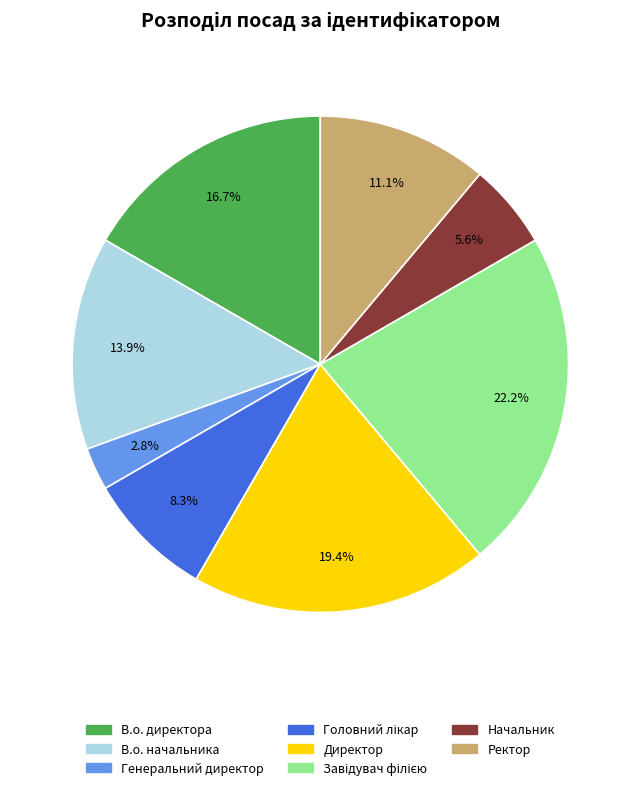

Is there a majority slice in this chart?

No